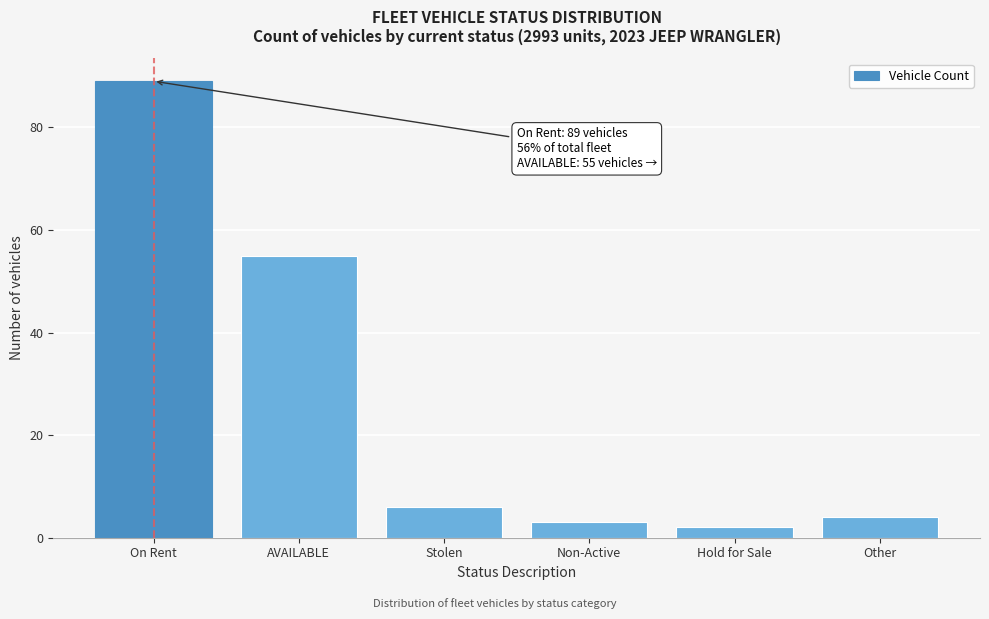

Reading left to right, transcribe all the data shown in this chart.

On Rent=89	AVAILABLE=55	Stolen=6	Non-Active=3	Hold for Sale=2	Other=4